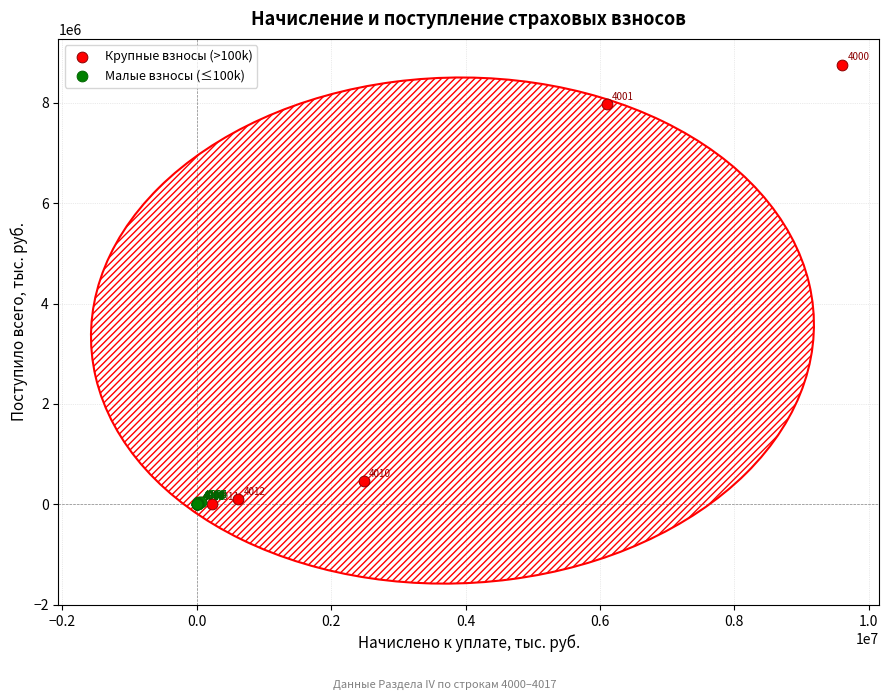

Which series reaches the maximum Y coordinate?

Крупные взносы (>100k)